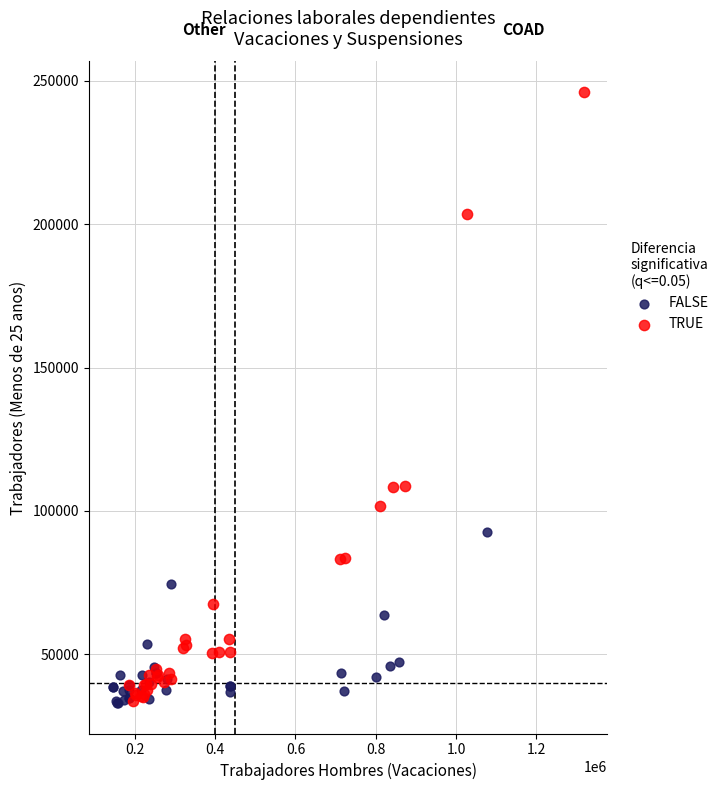

Which series has the widest spread of Y values?

TRUE